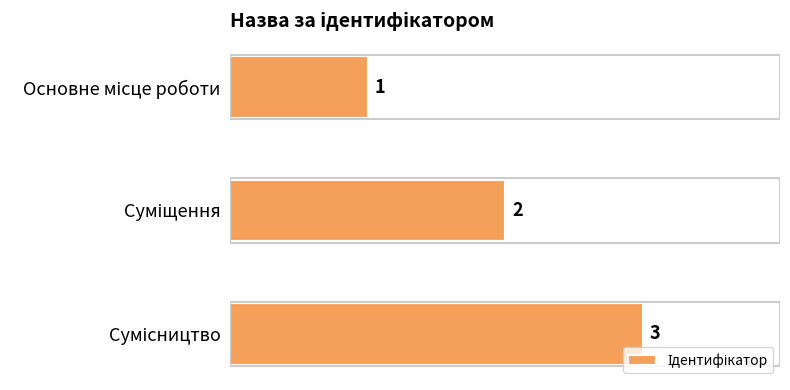

How many values are between 1 and 3?

3